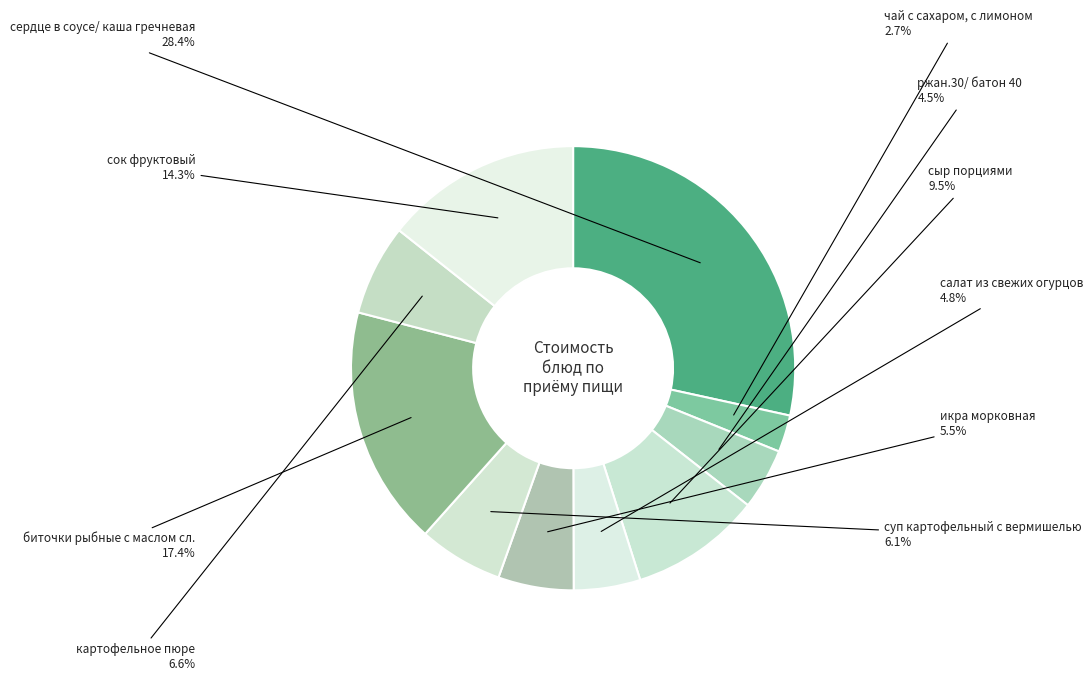

Is it true that ржан.30/ батон 40 is 4% of the pie?

True